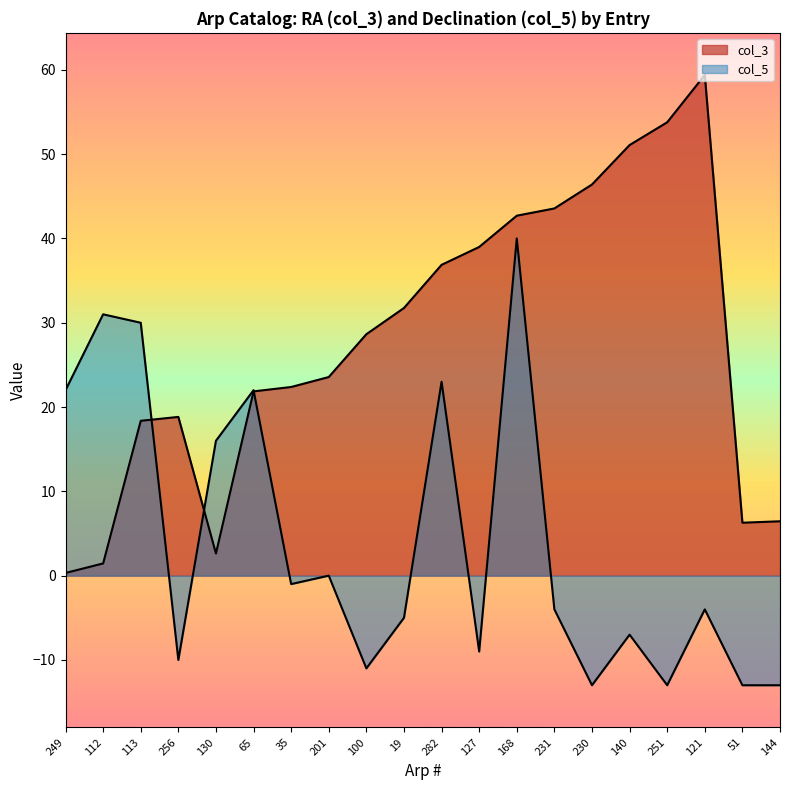

Does the chart have visible grid lines?

No